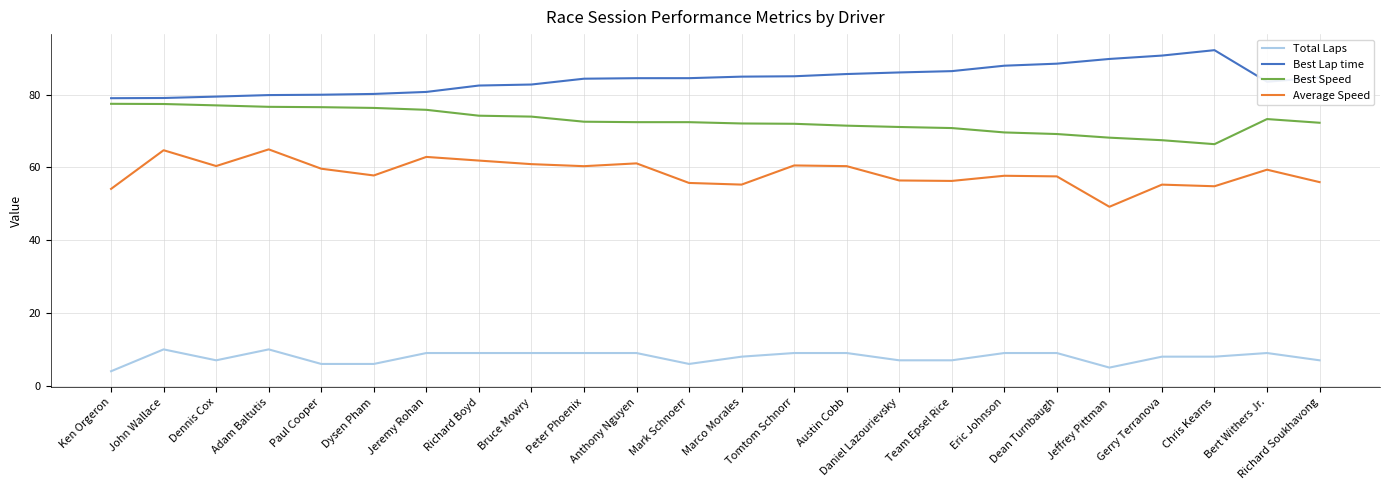

Does the chart display data point markers on the line(s)?

No